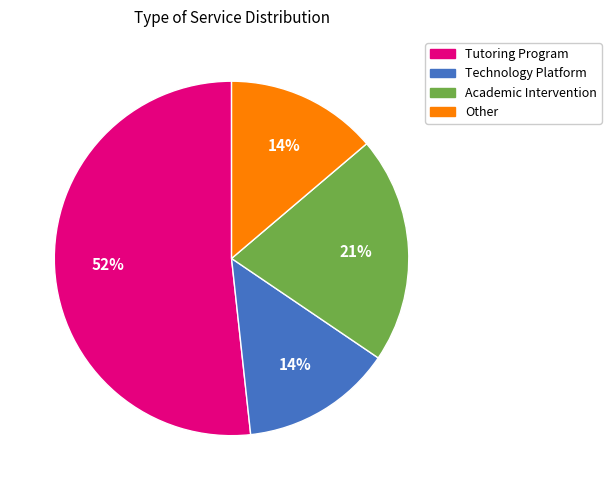

To the nearest percent, what is the average slice percentage?

25%